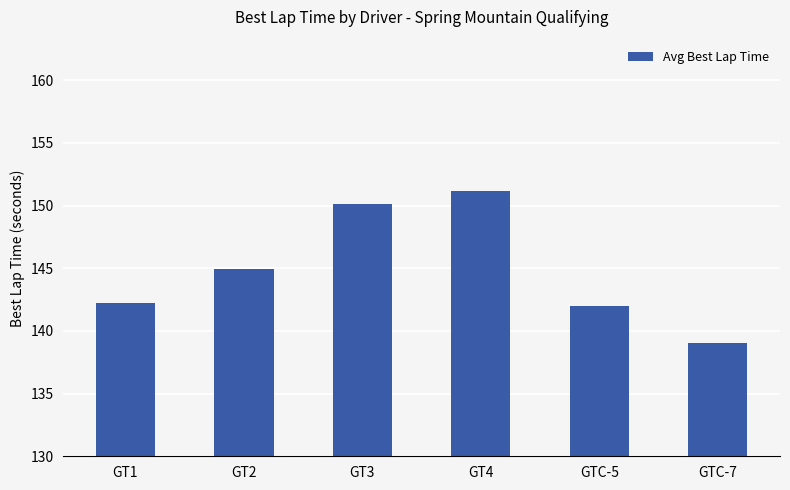

What is the label of the 3rd bar from the left?

GT3